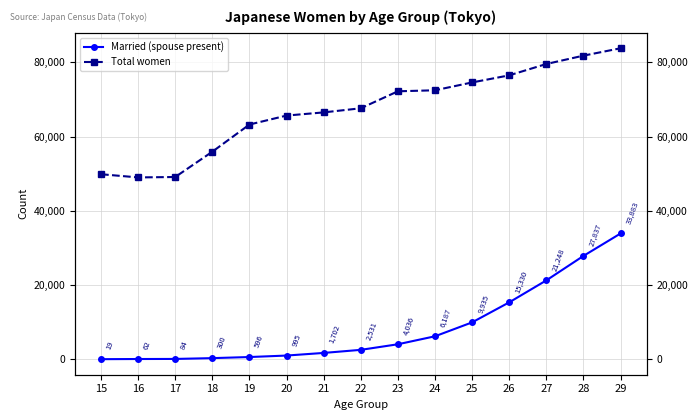

At which category is the sum across all series the highest?

29